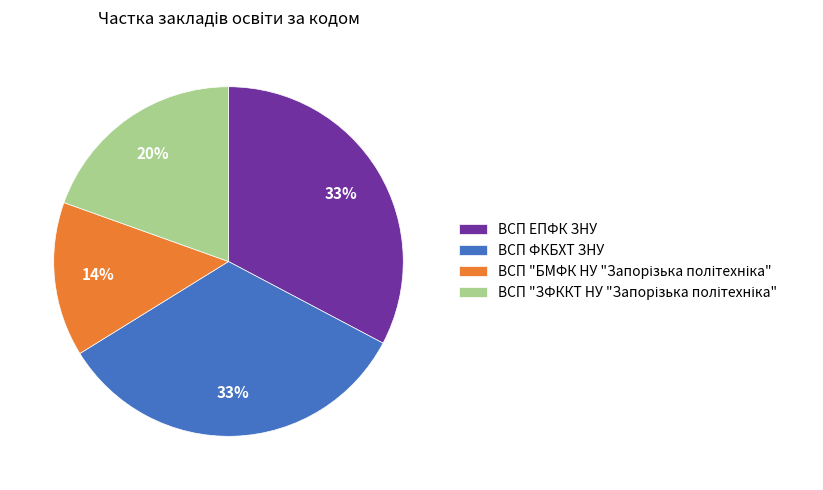

Is ВСП ЕПФК ЗНУ the majority of the pie?

No